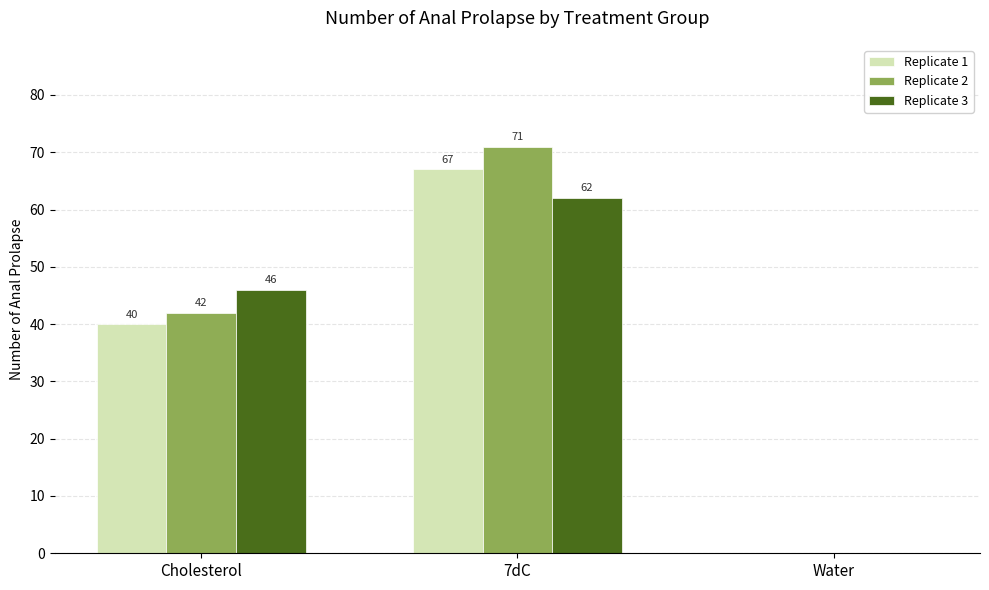

What is the average value of the Replicate 3 series?

36